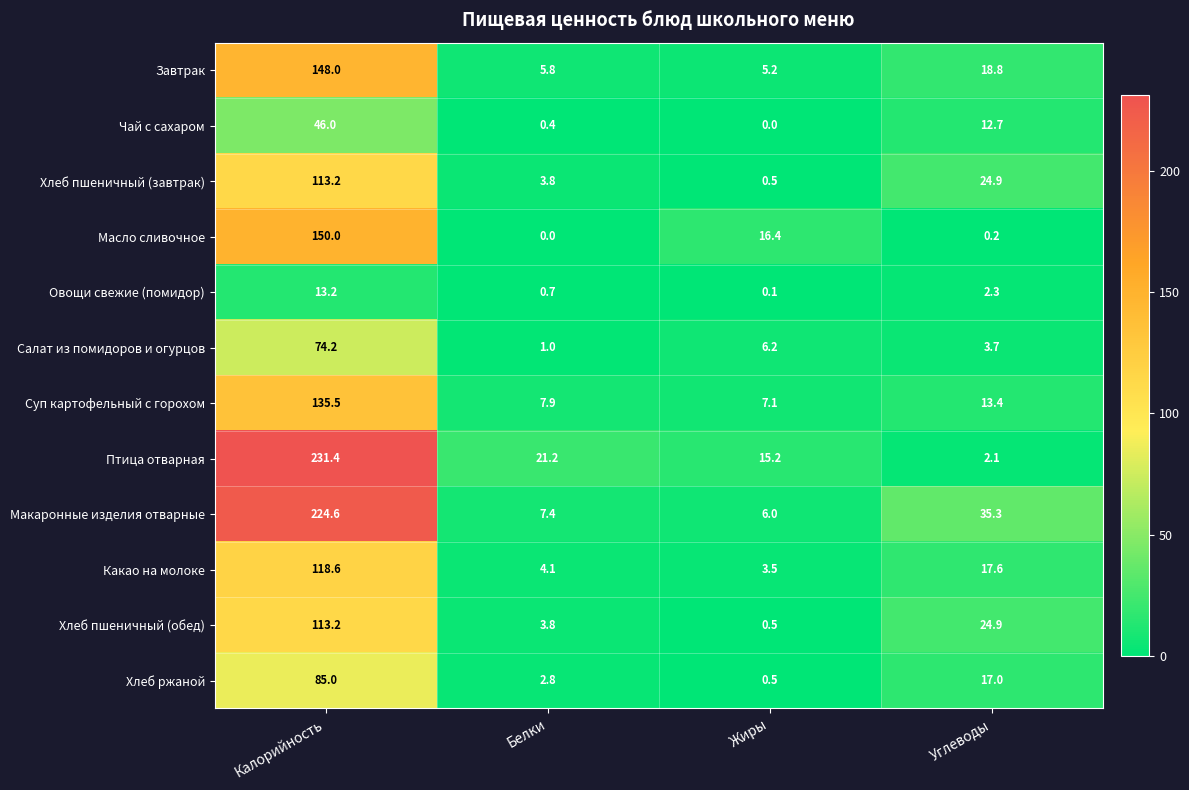

What is the spread (max minus min) of values at Углеводы?

35.1